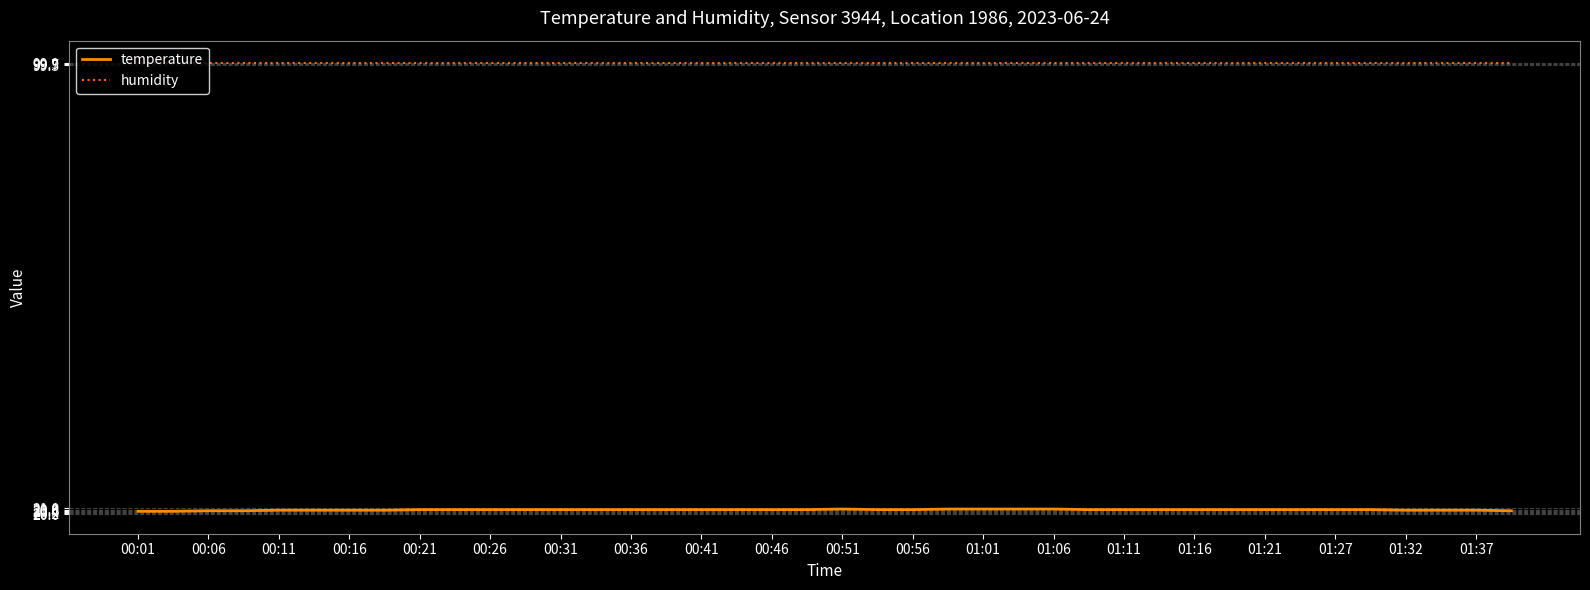

Which series has the largest total across all categories?

humidity